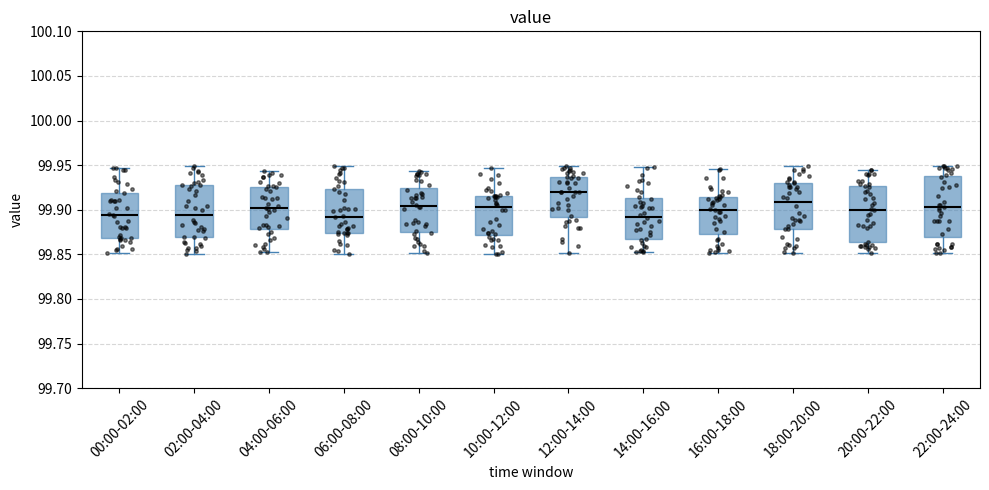

Where does the lower whisker of the box for 08:00-10:00 end on the y-axis? The values are not printed on the chart, so give them approximately, as read against the axis.

99.850